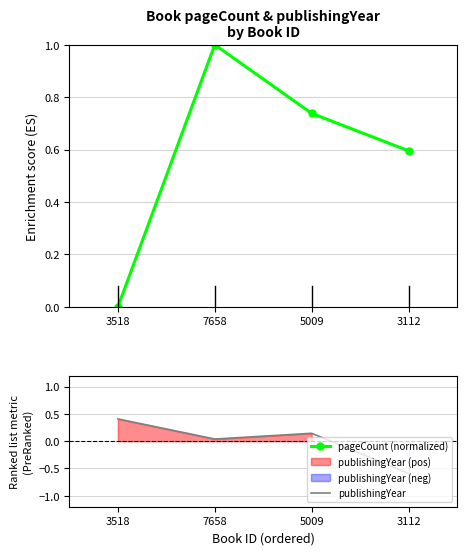

Where does the publishingYear series first go above 0?

3518